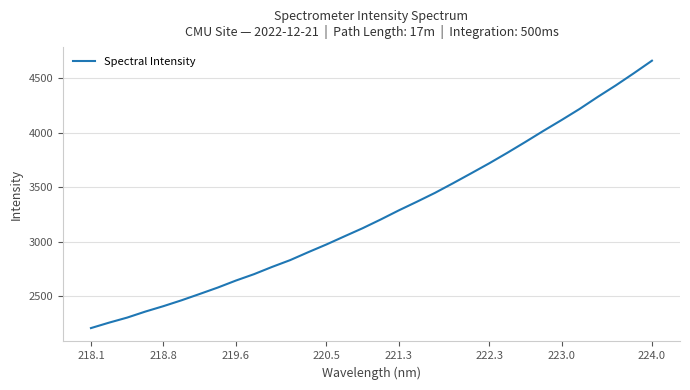

How many lines are shown in the chart?

1